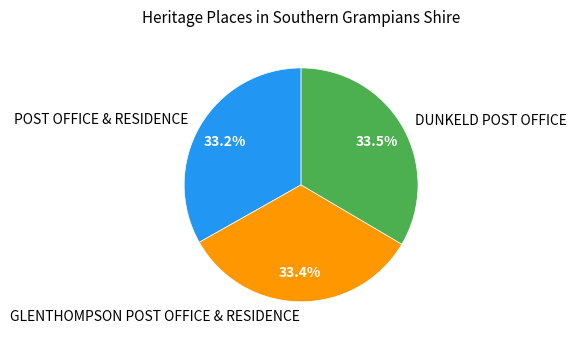

What is the ratio of the value at POST OFFICE & RESIDENCE to the value at DUNKELD POST OFFICE?

1.0